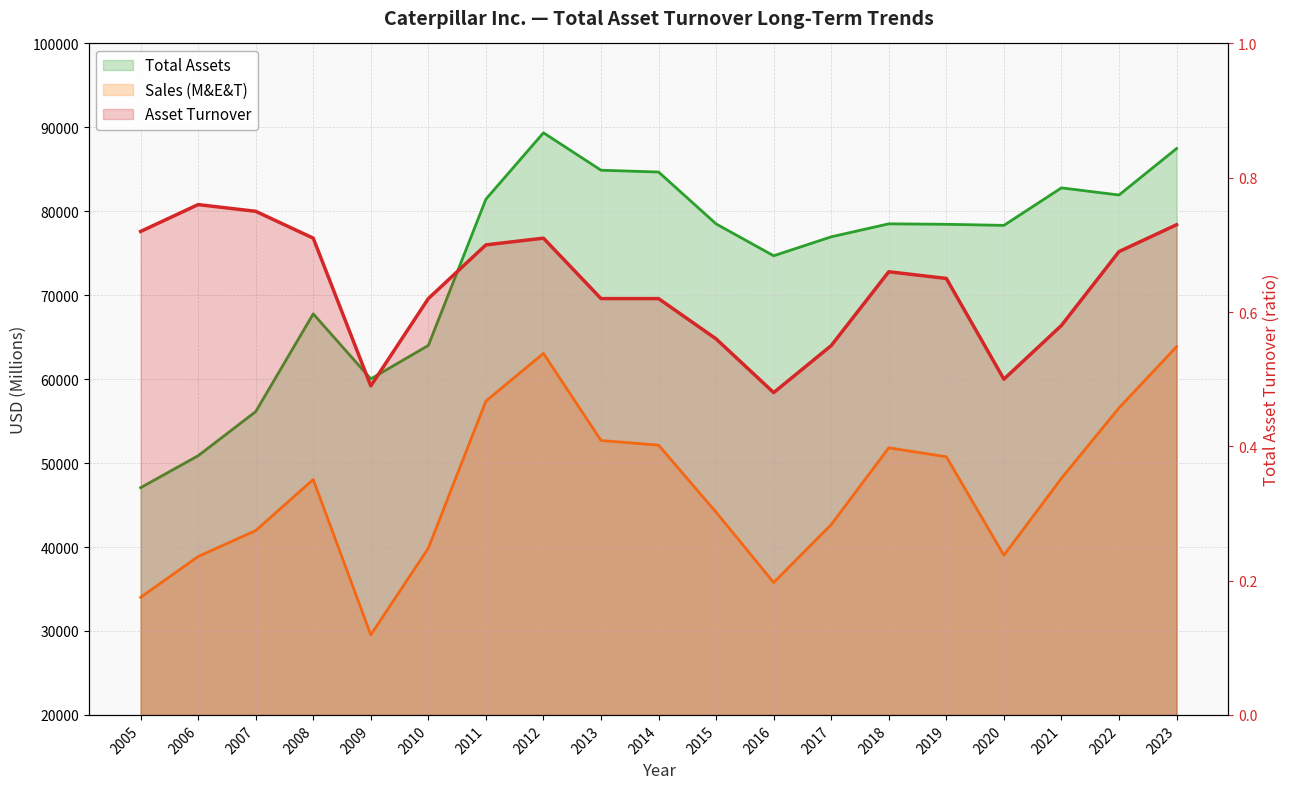

List the series in order of their overall mean, lowest first.

Asset Turnover, Sales (M&E&T), Total Assets